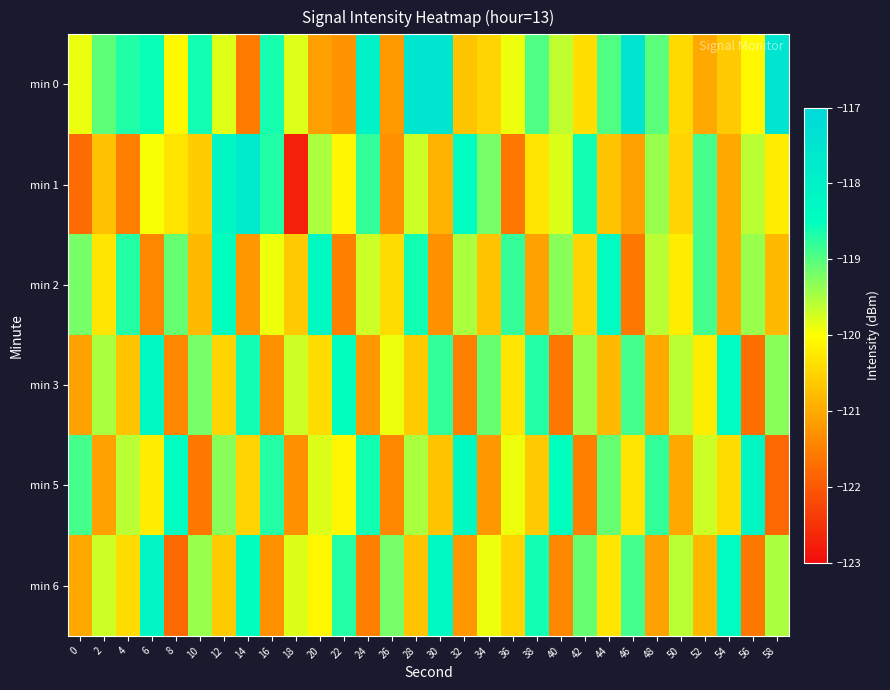

Between 22 and 34, which series saw the biggest shift?

min 6